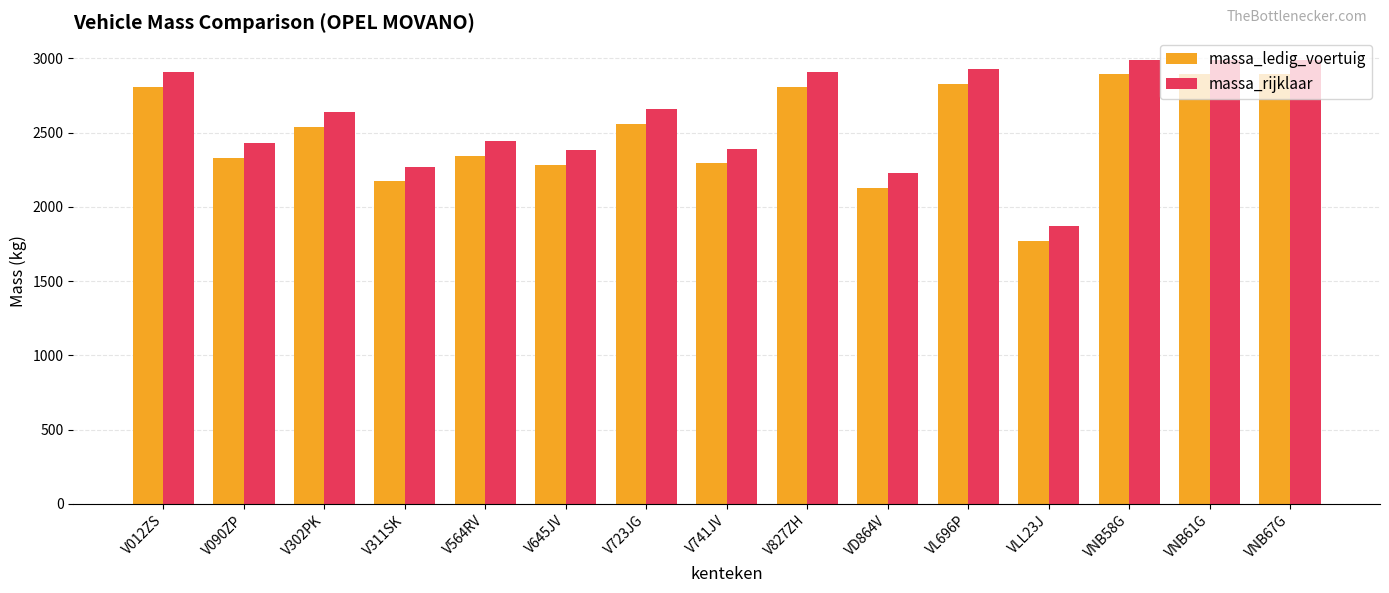

What is the label of the 14th bar from the left?

VNB61G